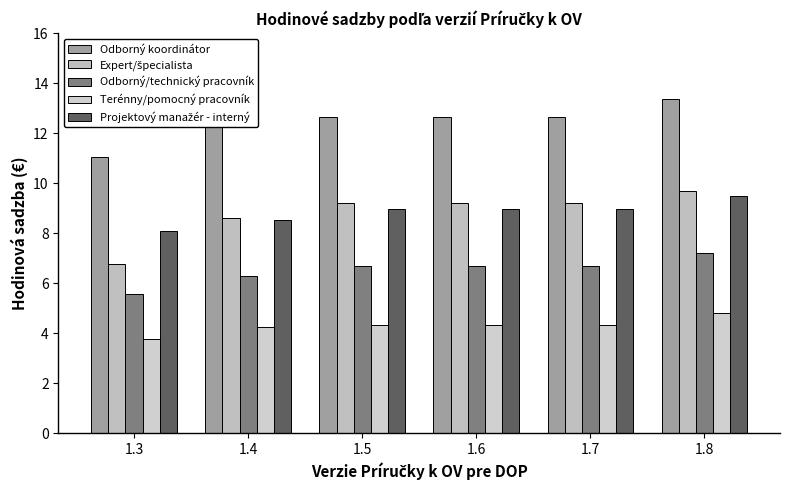

What is the smallest value displayed?

3.8